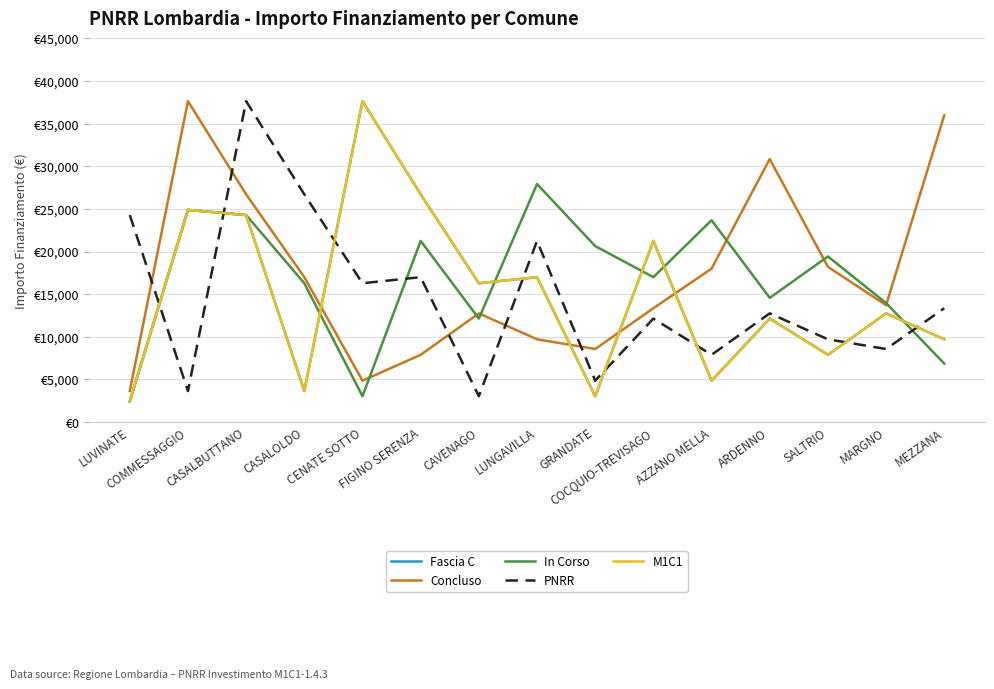

Does the chart have visible grid lines?

Yes